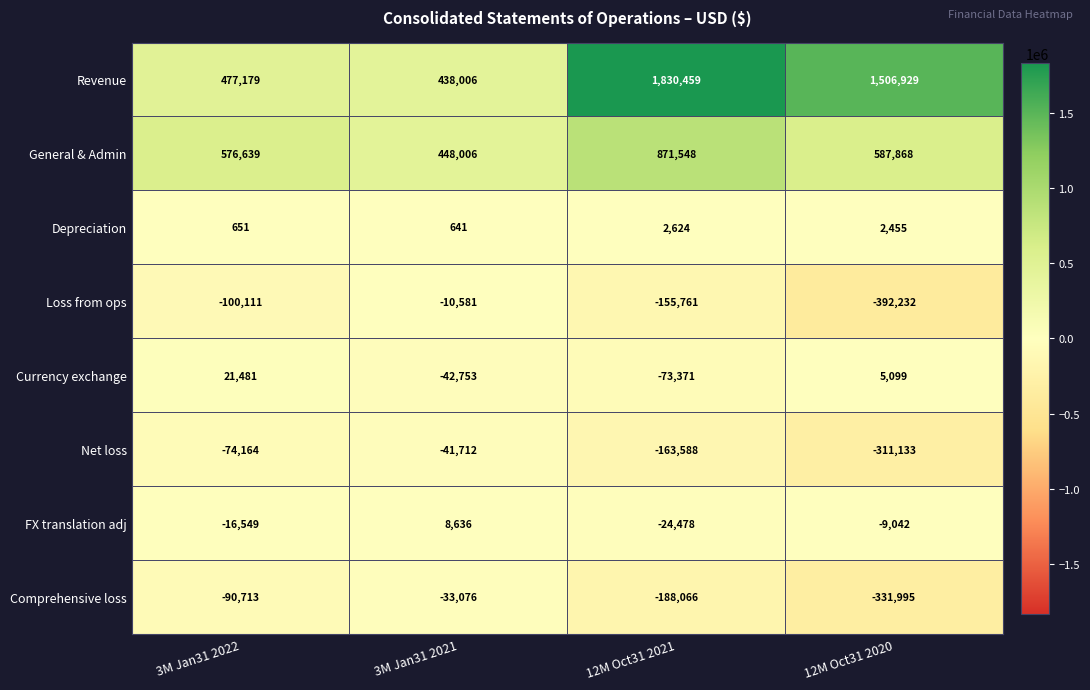

The Net loss series shows -163588 at 12M Oct31 2021. True or false?

True